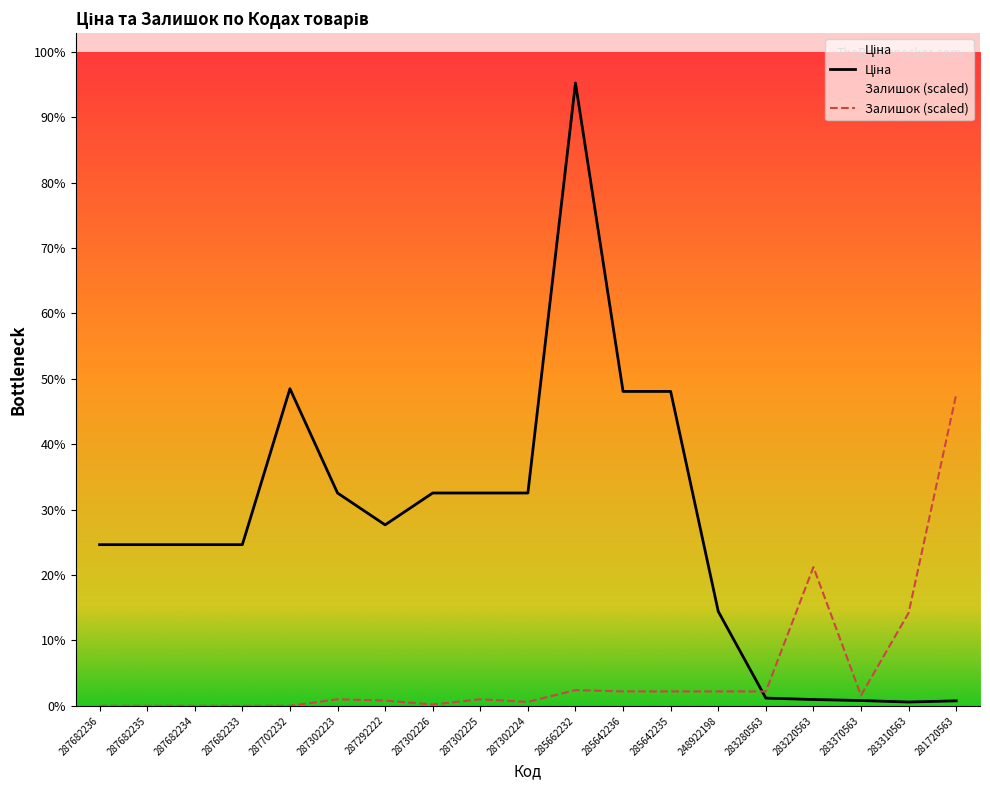

What is the total value across all series at 287302223?

20440.7